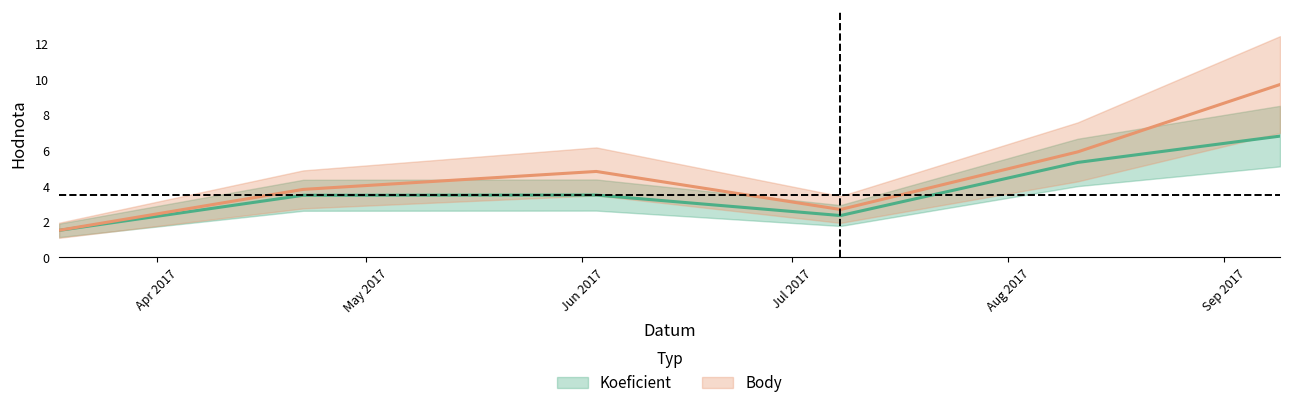

What is the label of the 2nd point from the right?

2017-08-11